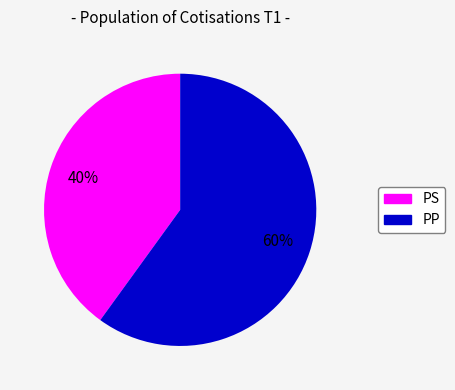

To the nearest percent, what is the average slice percentage?

50%